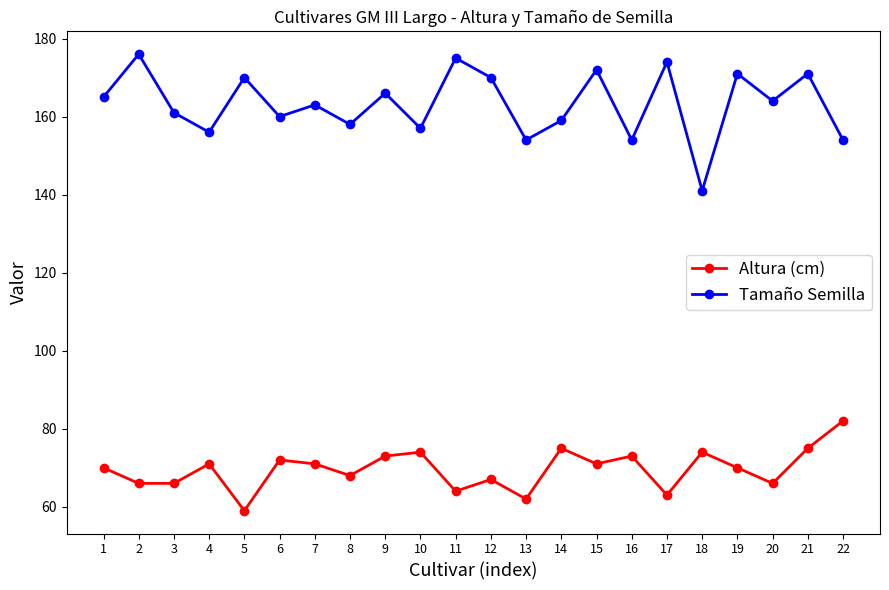

True or false: Tamaño Semilla and Altura (cm) intersect in this chart.

False